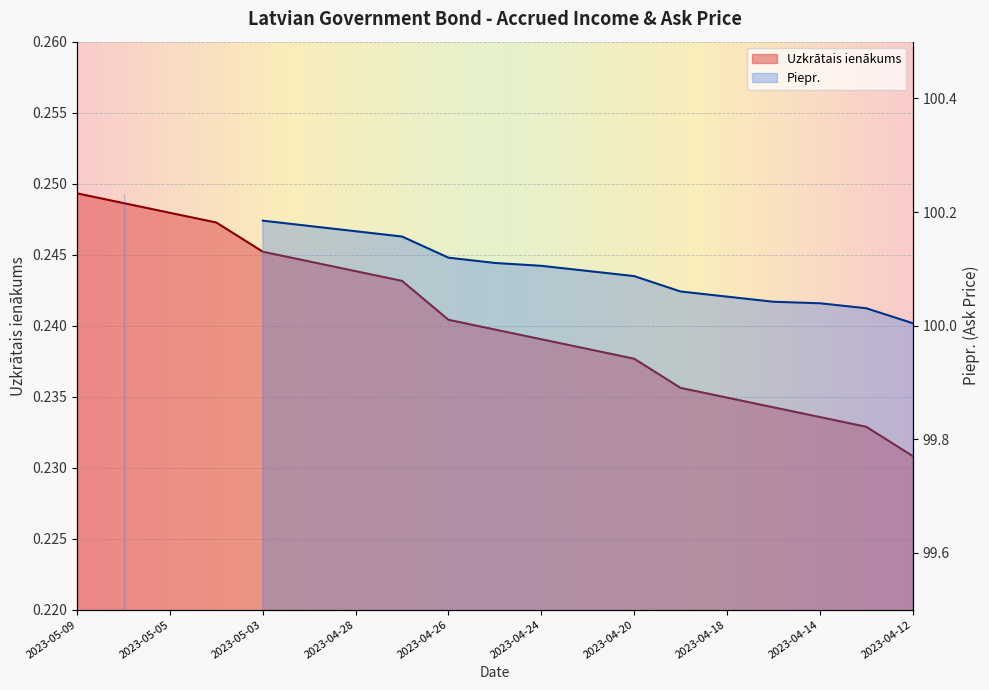

Which has a higher value, 2023-05-08 or 2023-04-28?

2023-05-08